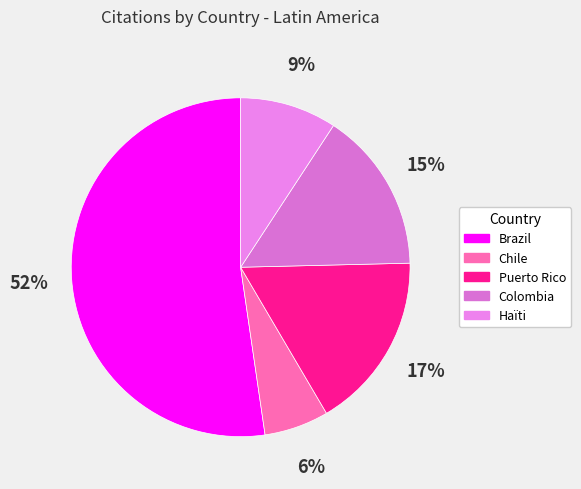

Do Haïti and Brazil together represent more than half of the pie?

Yes